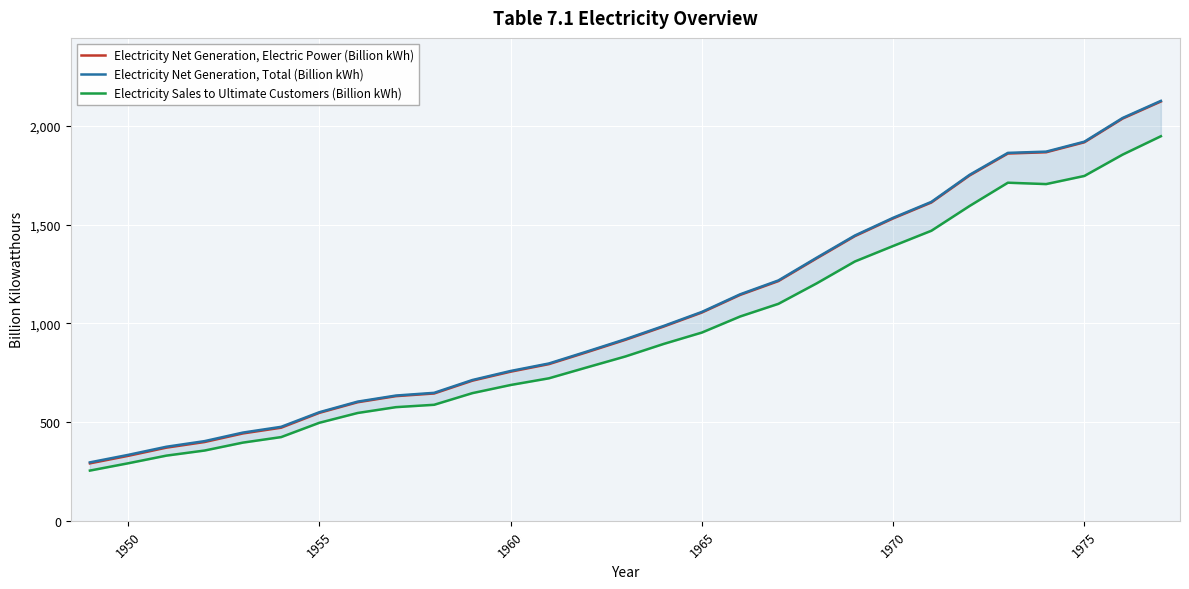

What is the maximum value for Electricity Net Generation, Electric Power (Billion kWh)?

2124.3